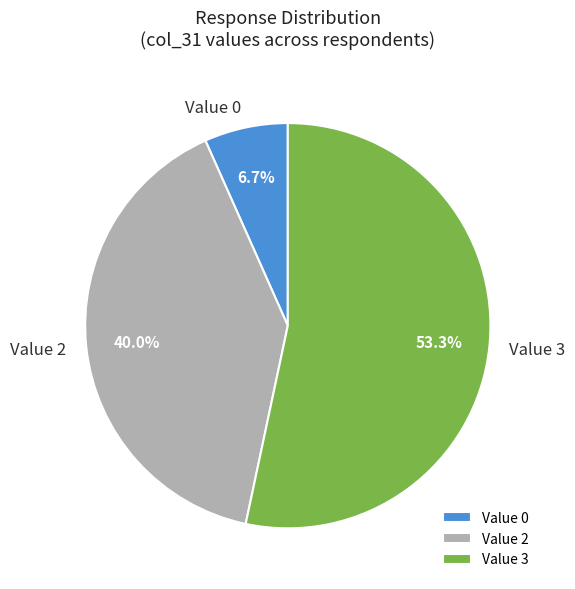

Rank the categories by value from lowest to highest.

Value 0, Value 2, Value 3